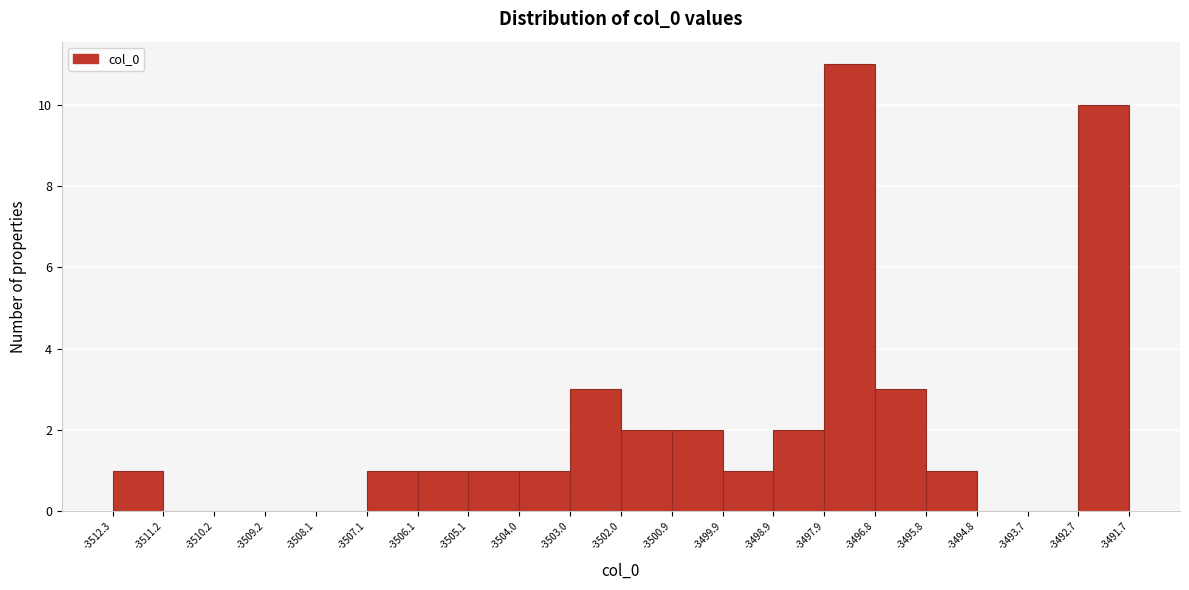

Reading left to right, list every bar in this chart as the range it spans on the x-axis followed by its height. The values are not printed on the chart, so give them approximately, as read against the axis.

-3512.3 to -3511.2: 1
-3511.2 to -3510.2: 0
-3510.2 to -3509.2: 0
-3509.2 to -3508.1: 0
-3508.1 to -3507.1: 0
-3507.1 to -3506.1: 1
-3506.1 to -3505.1: 1
-3505.1 to -3504.0: 1
-3504.0 to -3503.0: 1
-3503.0 to -3502.0: 3
-3502.0 to -3500.9: 2
-3500.9 to -3499.9: 2
-3499.9 to -3498.9: 1
-3498.9 to -3497.9: 2
-3497.9 to -3496.8: 11
-3496.8 to -3495.8: 3
-3495.8 to -3494.8: 1
-3494.8 to -3493.7: 0
-3493.7 to -3492.7: 0
-3492.7 to -3491.7: 10